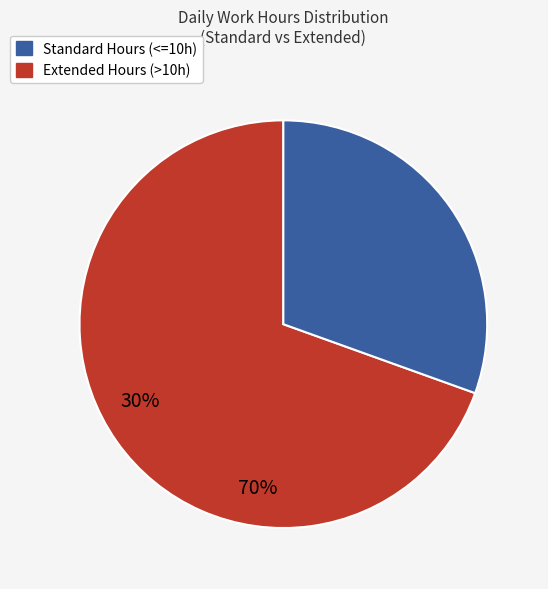

How many segments does this pie chart have?

2